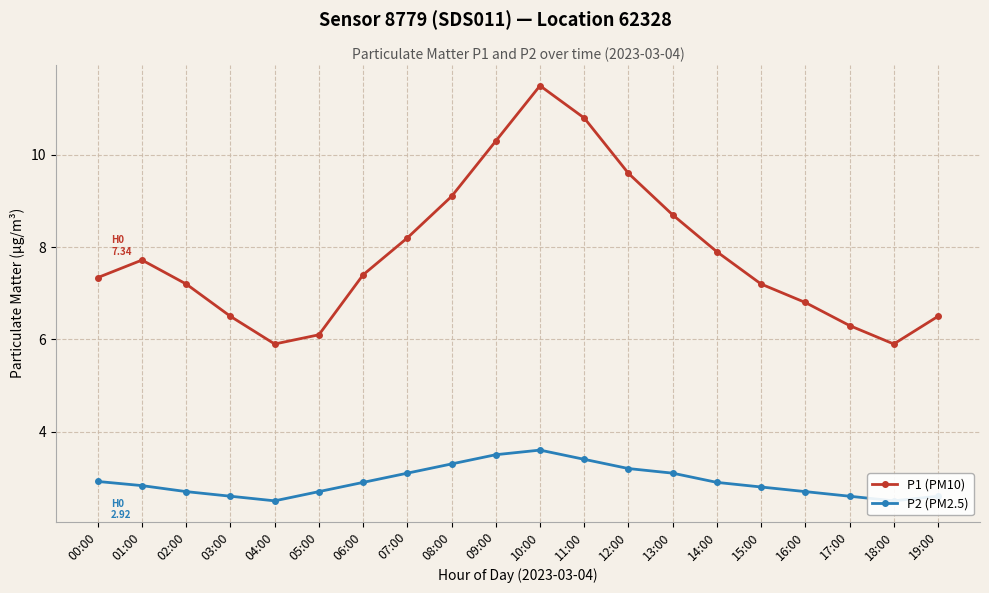

What are all the series names shown in the legend?

P1 (PM10), P2 (PM2.5)